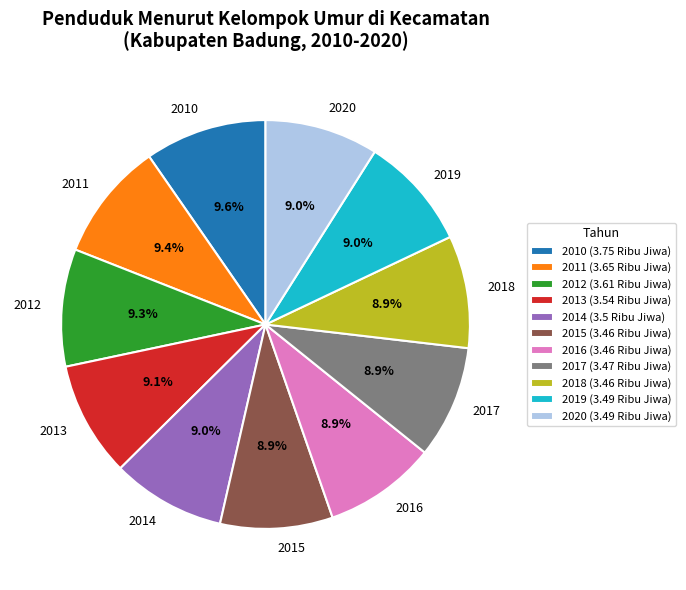

Is the sum of 2014 and 2020 greater than half?

No